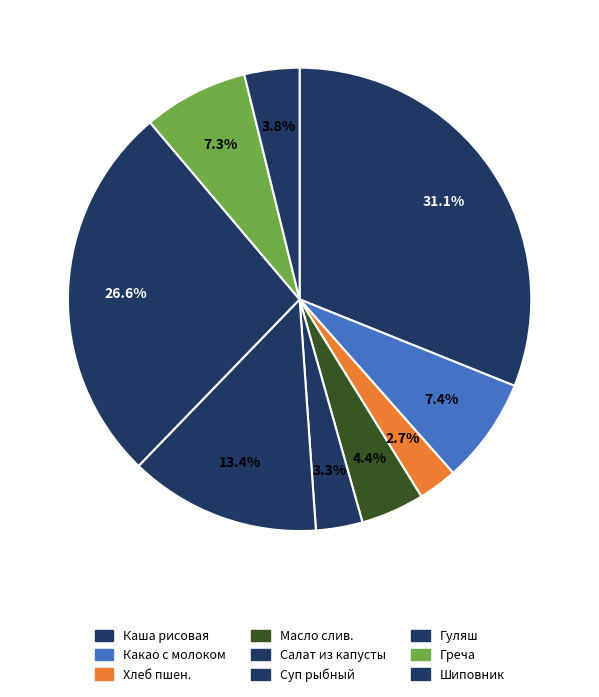

How many segments does this pie chart have?

9